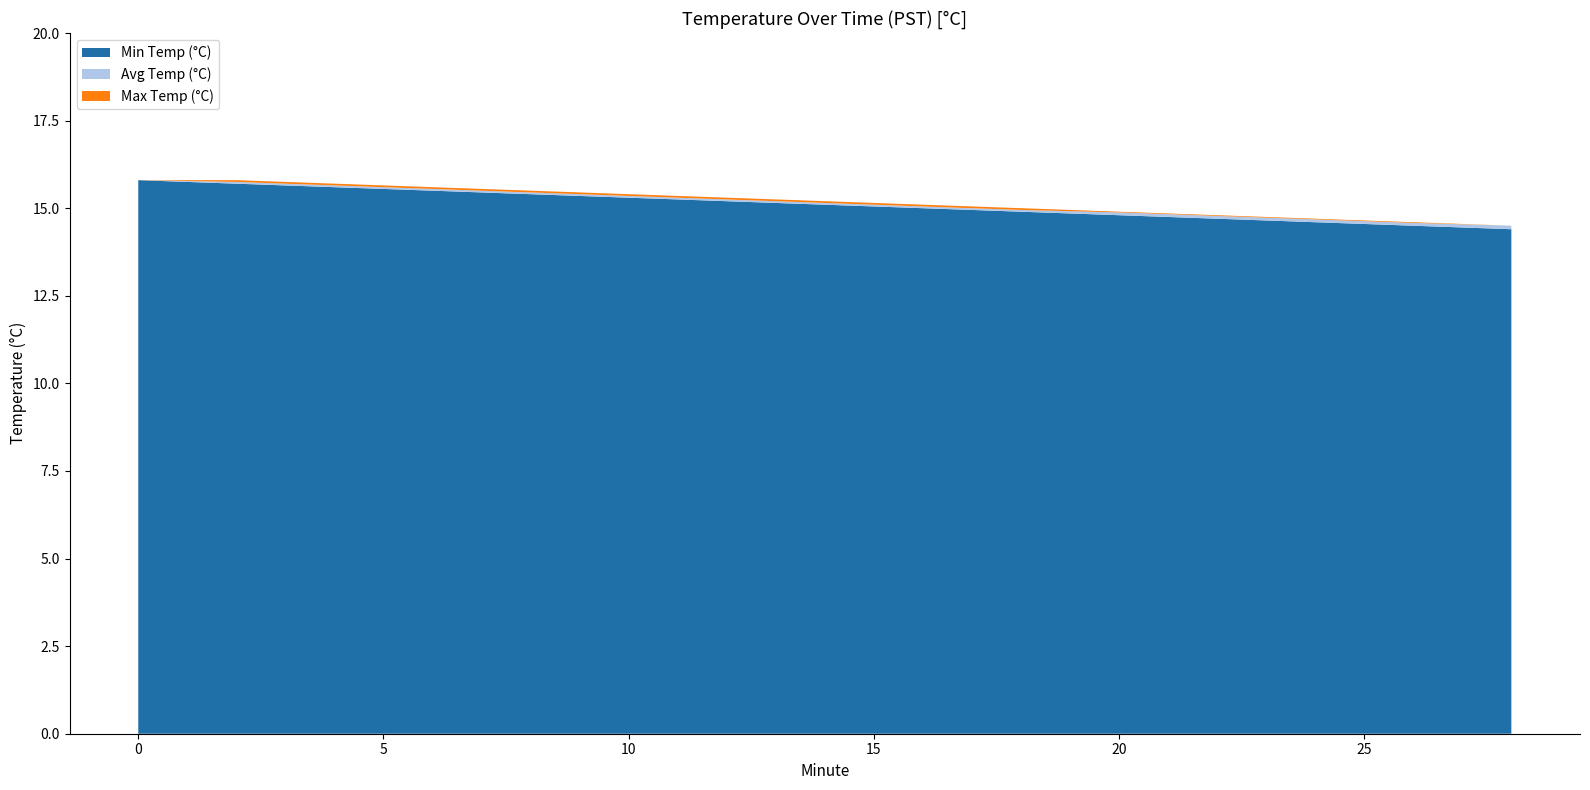

Reading left to right, extract all data points from this chart.

Min Temp (°C): 15.8	15.7	15.6	15.5	15.4	15.3	15.2	15.1	15.0	14.9	14.8	14.7	14.6	14.5	14.4
Avg Temp (°C): 15.8	15.8	15.7	15.6	15.4	15.3	15.2	15.2	15.1	14.9	14.9	14.8	14.7	14.6	14.5
Max Temp (°C): 15.8	15.8	15.7	15.6	15.5	15.4	15.3	15.2	15.1	15.0	14.9	14.8	14.7	14.6	14.5